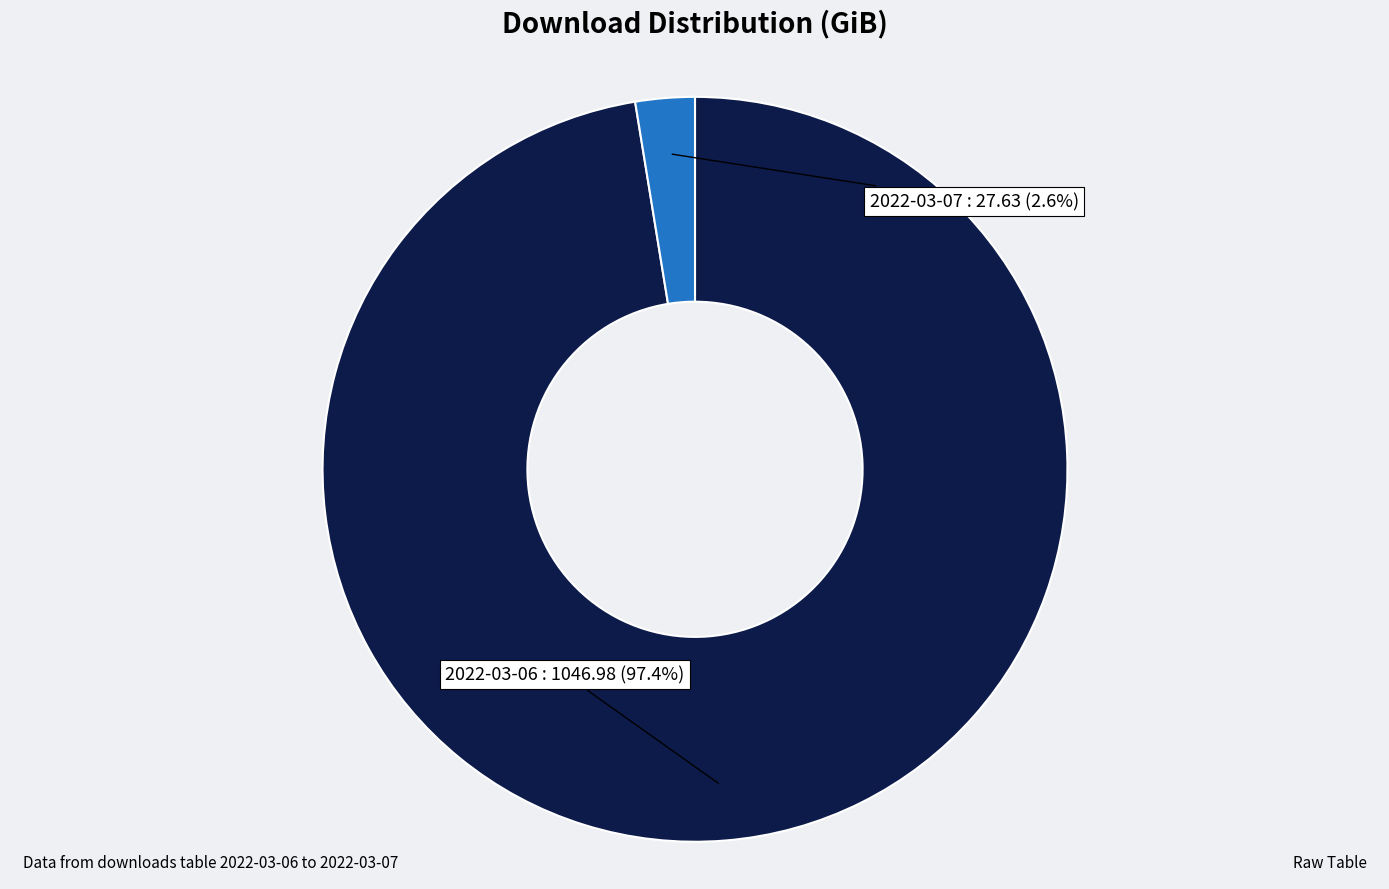

To the nearest percent, what percentage of the pie is 2022-03-06?

97%